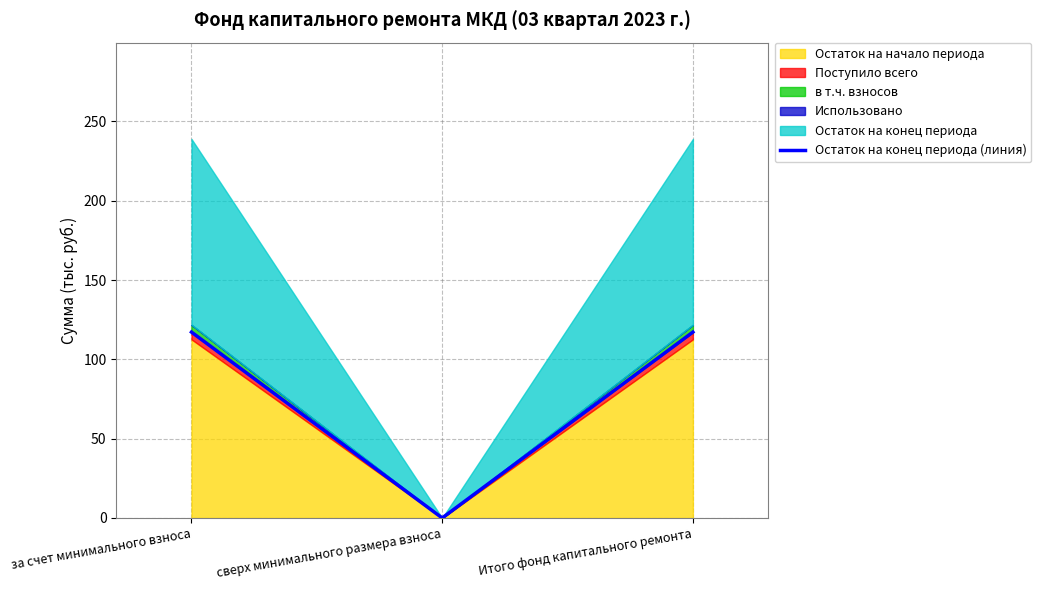

What is the change in value from сверх минимального размера взноса to Итого фонд капитального ремонта?

+117.2